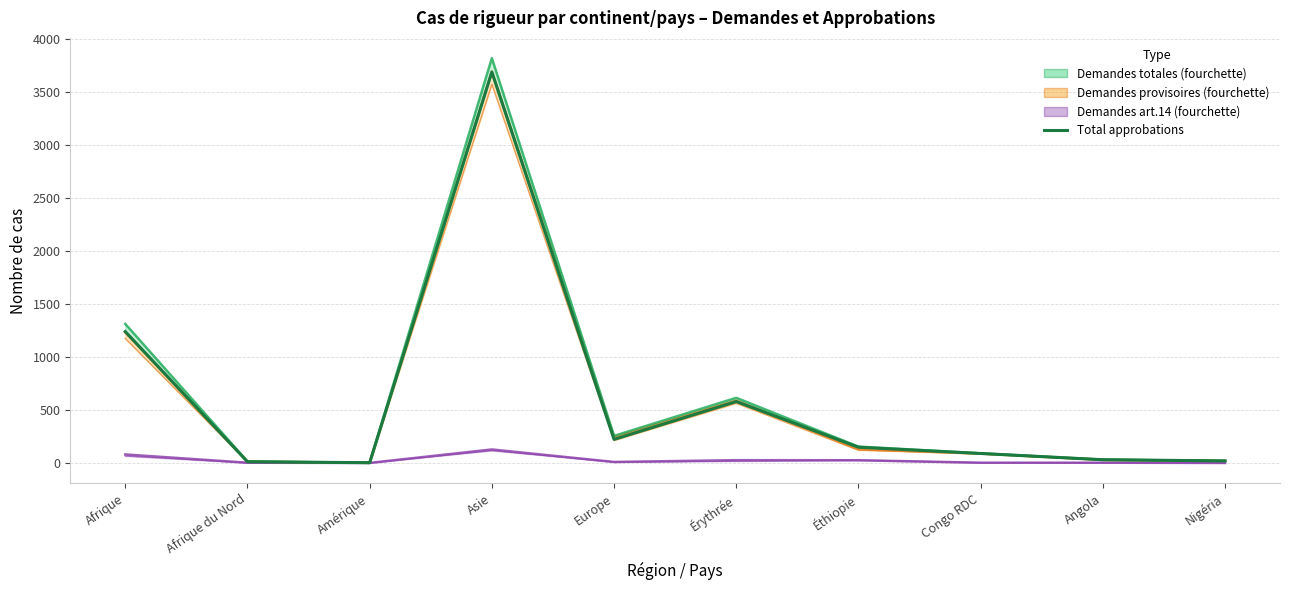

Does the chart have visible grid lines?

Yes